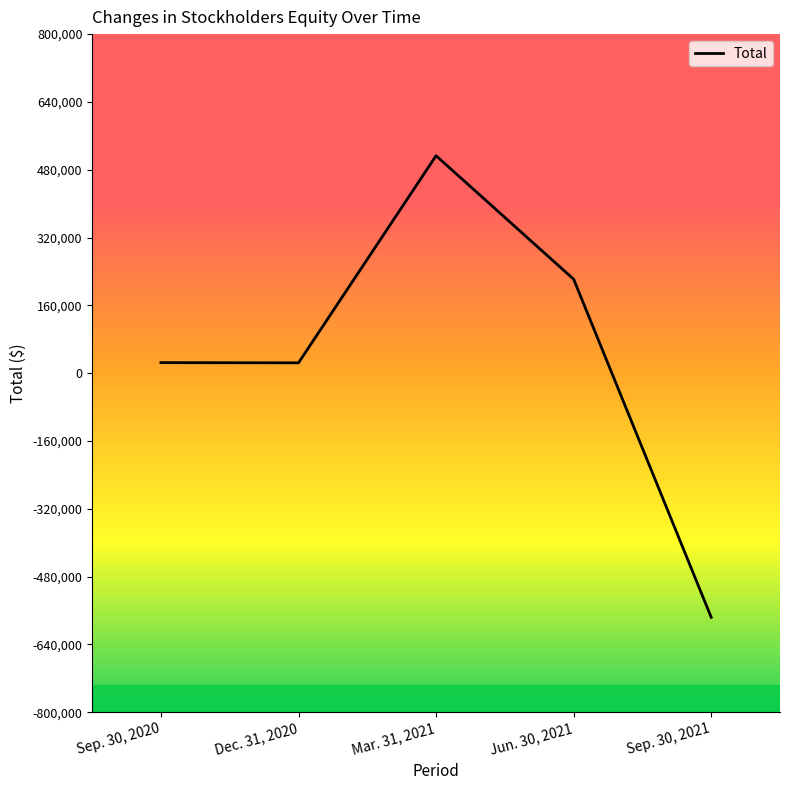

Which has a higher value, Mar. 31, 2021 or Sep. 30, 2021?

Mar. 31, 2021